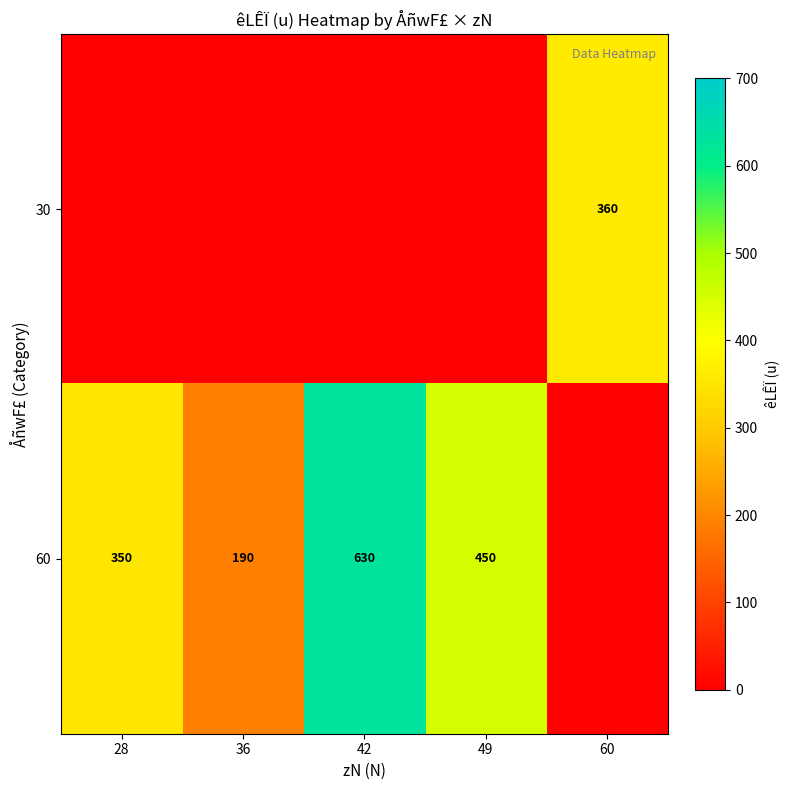

What is the difference between the 60 values at 36 and 28?

160